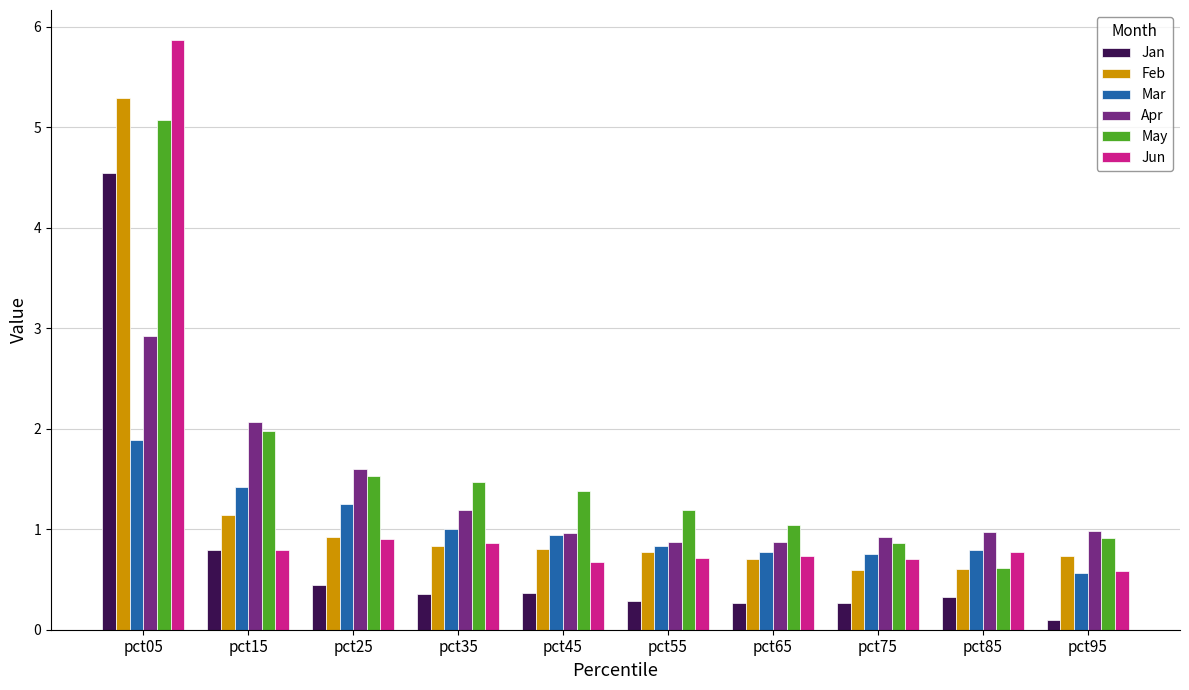

Which category has the lowest value across all series?

pct95